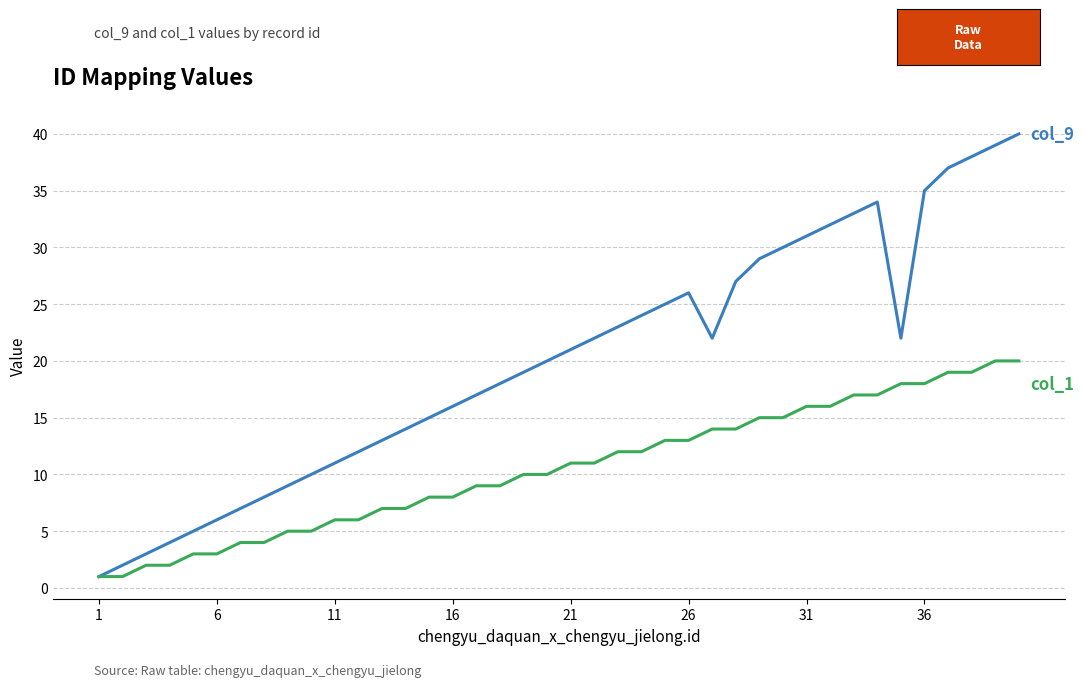

What is the maximum value shown in the chart?

40